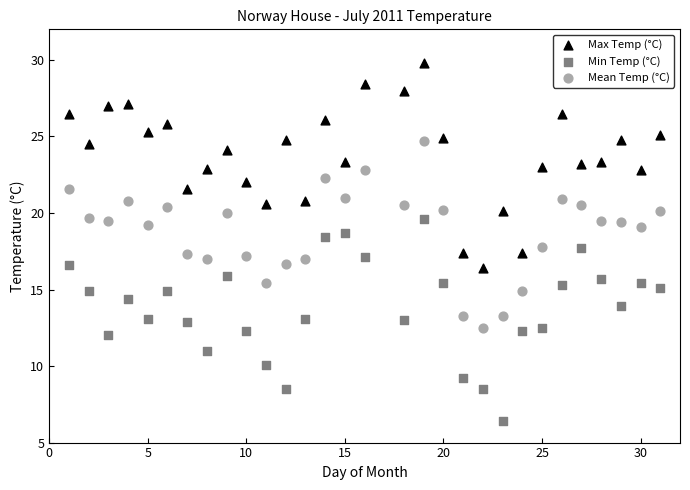

Which series reaches the minimum Y coordinate?

Min Temp (°C)